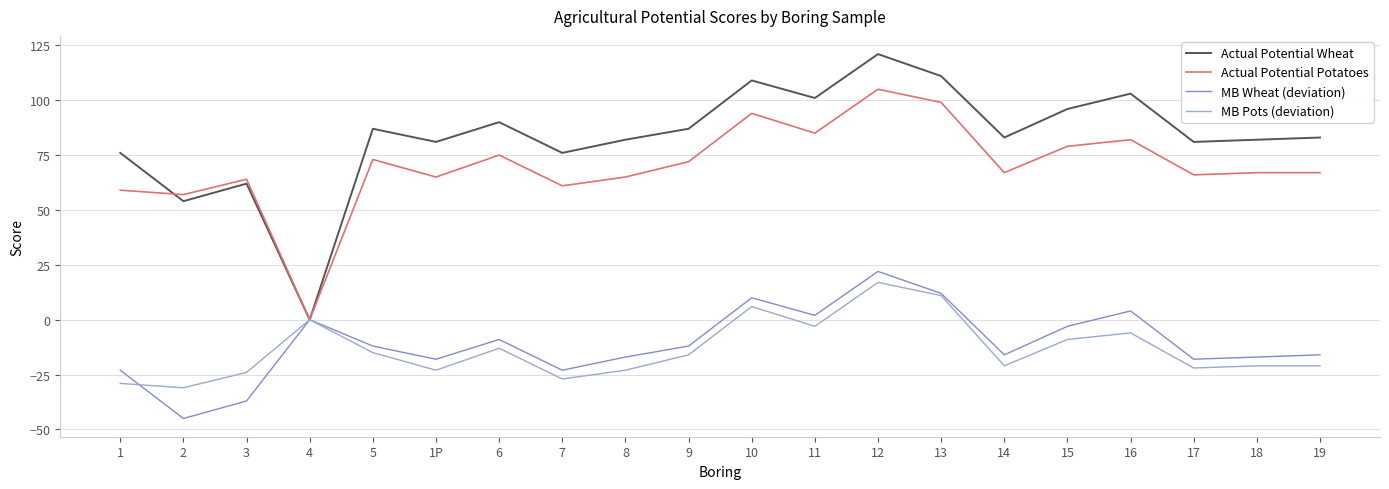

True or false: Actual Potential Wheat has more than 2 points higher than both neighbors.

True